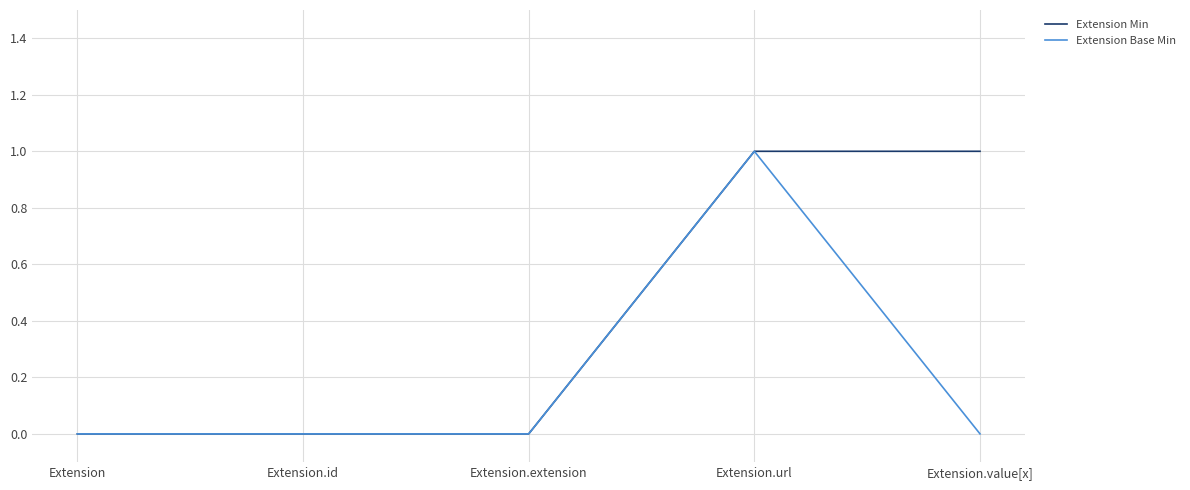

What position from the right is Extension.id?

4